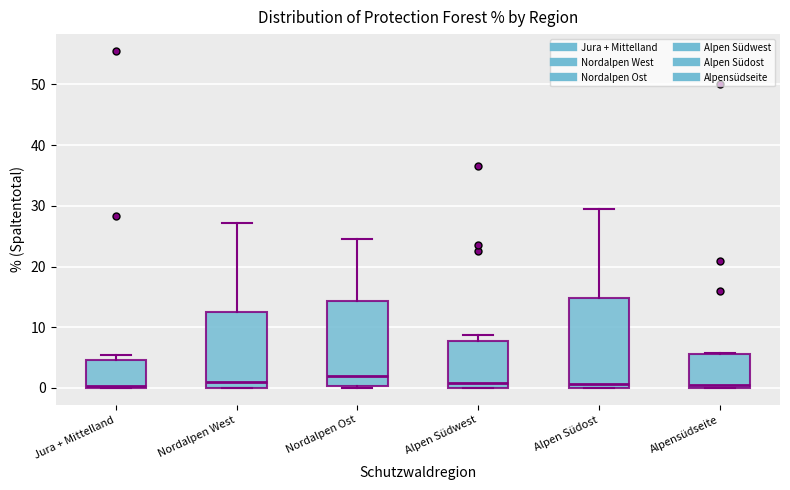

Which box has the highest median line?

Nordalpen Ost